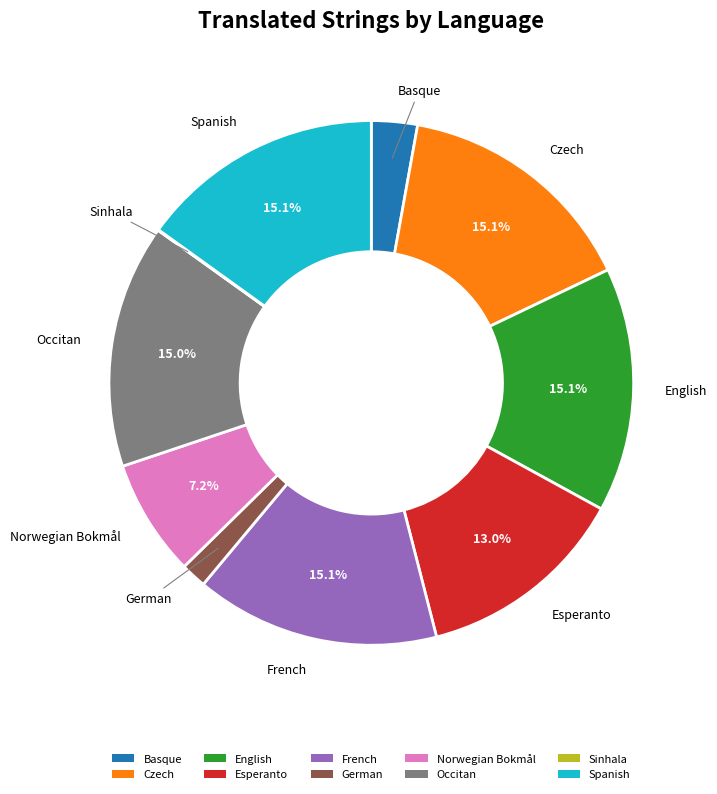

Between Norwegian Bokmål and Occitan, which is larger?

Occitan